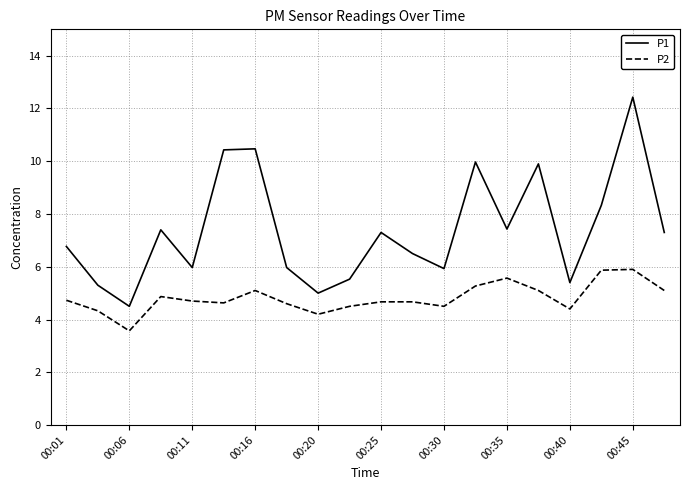

What are all the series names shown in the legend?

P1, P2